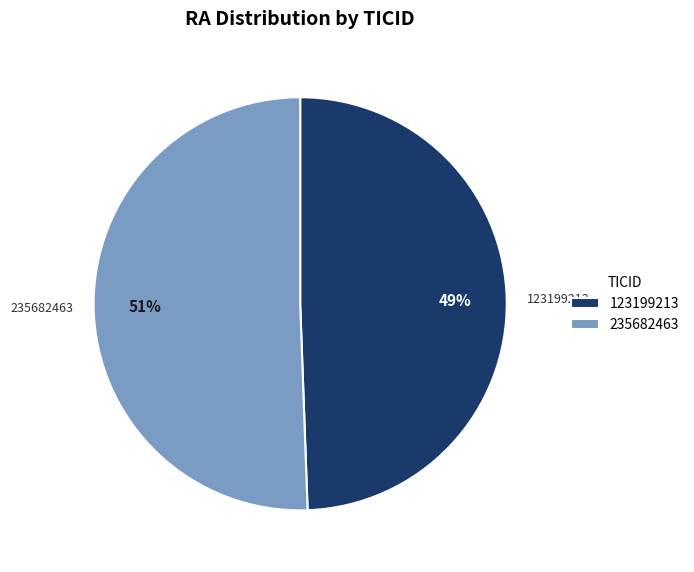

Which slice is the largest?

235682463